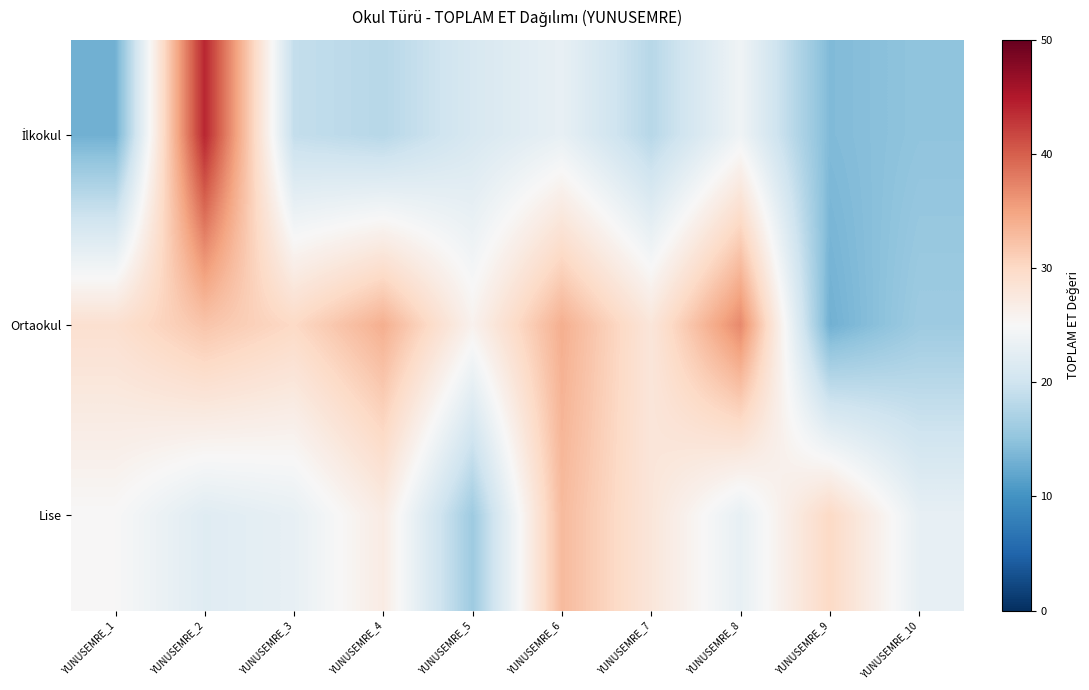

Rank the series by their maximum value, from highest to lowest.

İlkokul, Ortaokul, Lise